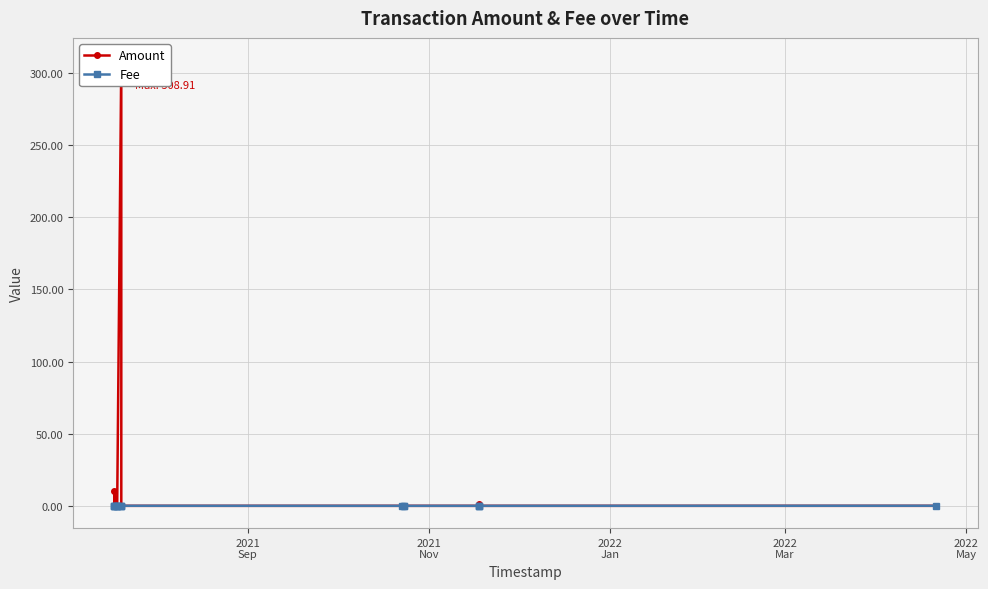

Which series has the largest range (max minus min)?

Amount